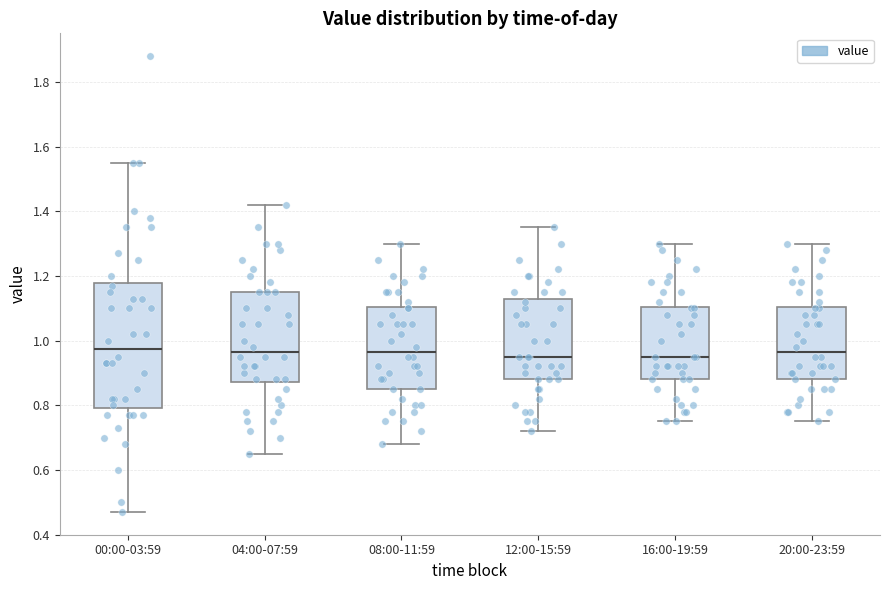

Reading left to right, transcribe this box plot: for each box, give where its median line is, the range the box spans, and where its two whiskers end, as read against the y-axis. The values are not printed on the chart, so give them approximately, as read against the axis.

00:00-03:59: median 0.98, box 0.80 to 1.18, whiskers 0.48 to 1.56
04:00-07:59: median 0.96, box 0.88 to 1.16, whiskers 0.66 to 1.42
08:00-11:59: median 0.96, box 0.86 to 1.10, whiskers 0.68 to 1.30
12:00-15:59: median 0.96, box 0.88 to 1.12, whiskers 0.72 to 1.36
16:00-19:59: median 0.96, box 0.88 to 1.10, whiskers 0.76 to 1.30
20:00-23:59: median 0.96, box 0.88 to 1.10, whiskers 0.76 to 1.30